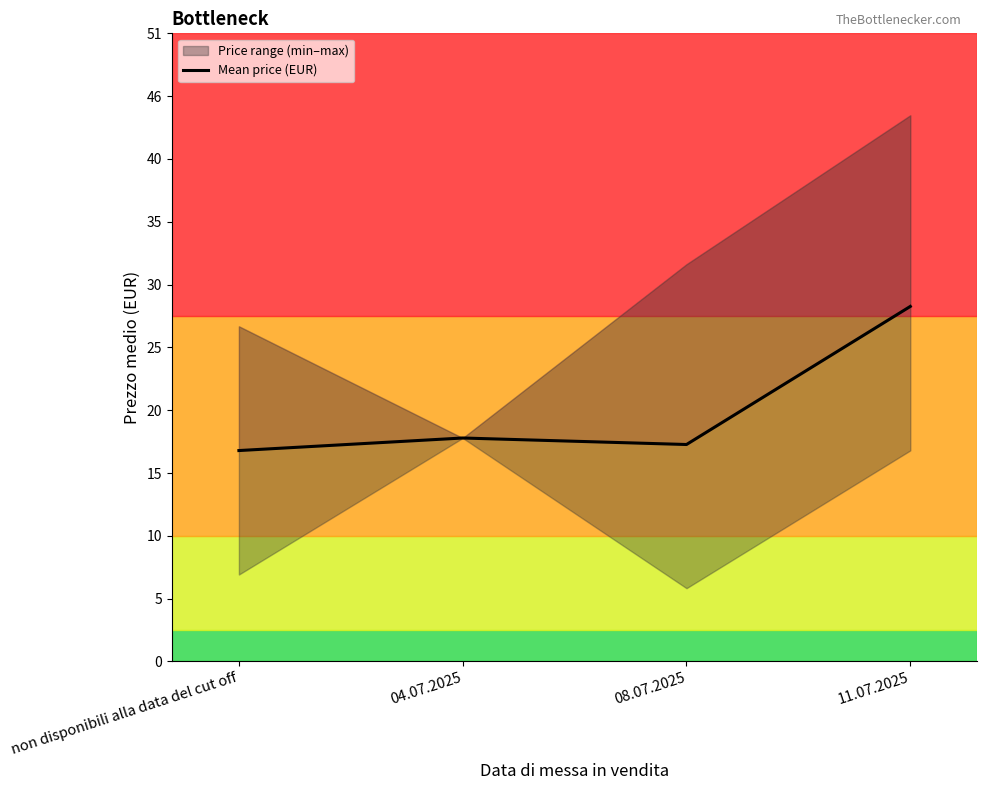

True or false: the data shows 18.0 at 04.07.2025.

True